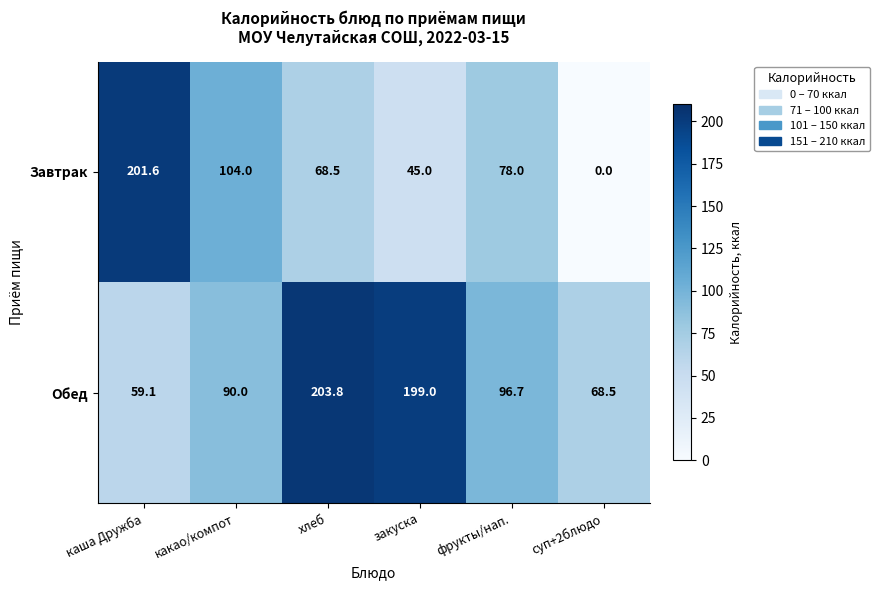

True or false: Завтрак has a value of 78.0 at фрукты/нап..

True